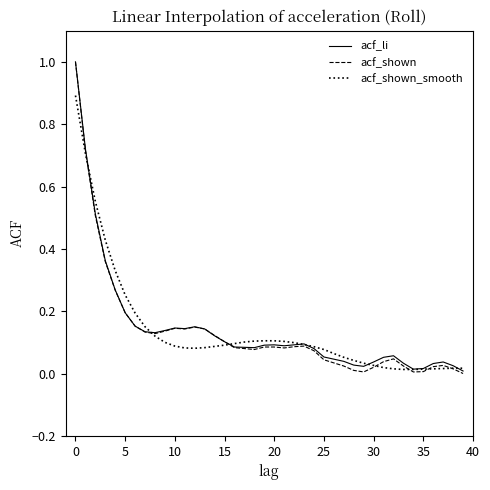

What is the sum of all acf_shown_smooth values?

5.6